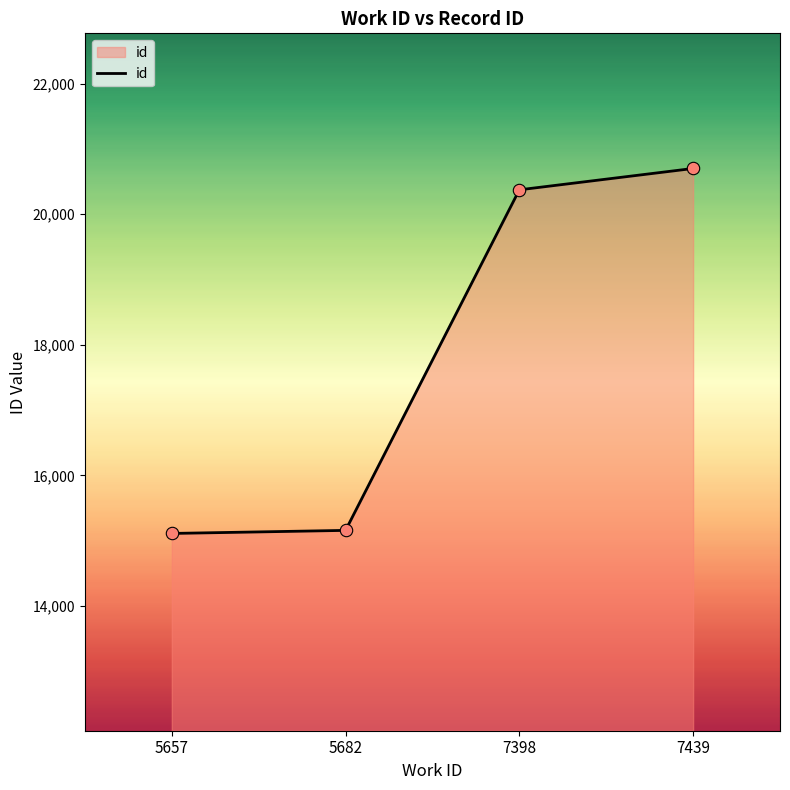

Which has a higher value, 5657 or 7439?

7439